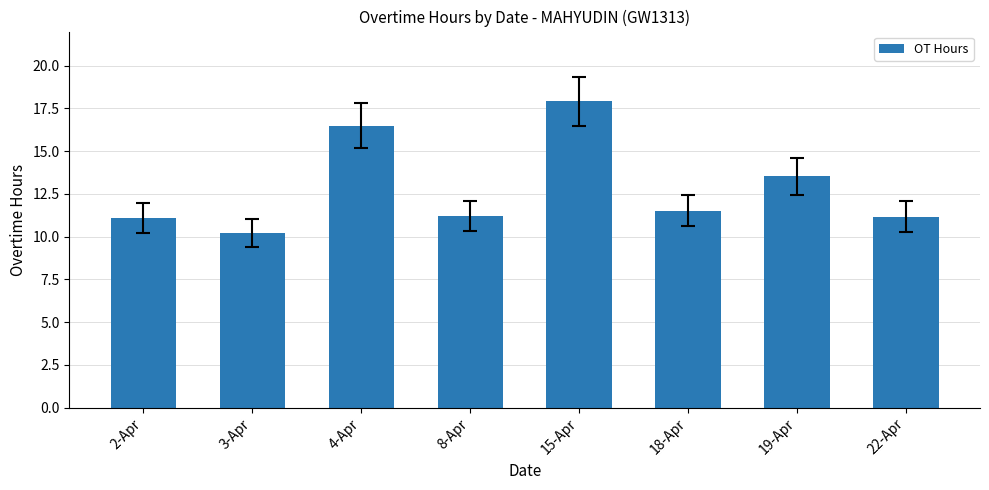

Between 4-Apr and 8-Apr, which is larger?

4-Apr